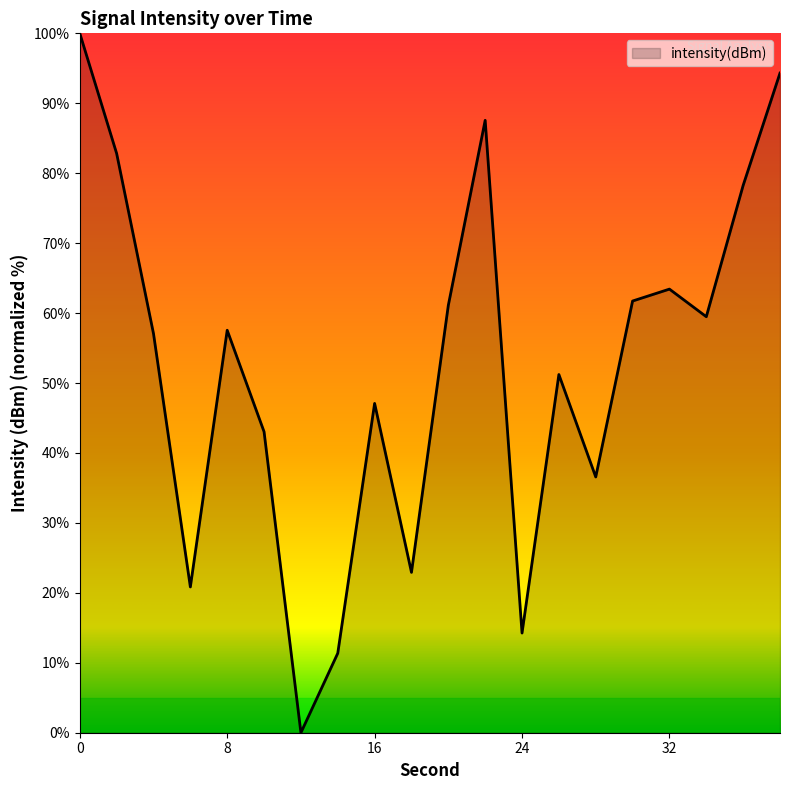

Reading right to left, what are all the values shown in this chart?

94.3	78.3	59.5	63.4	61.7	36.6	51.2	14.3	87.6	61.1	22.9	47.1	11.4	0.0	43.0	57.5	20.8	57.1	82.8	100.0